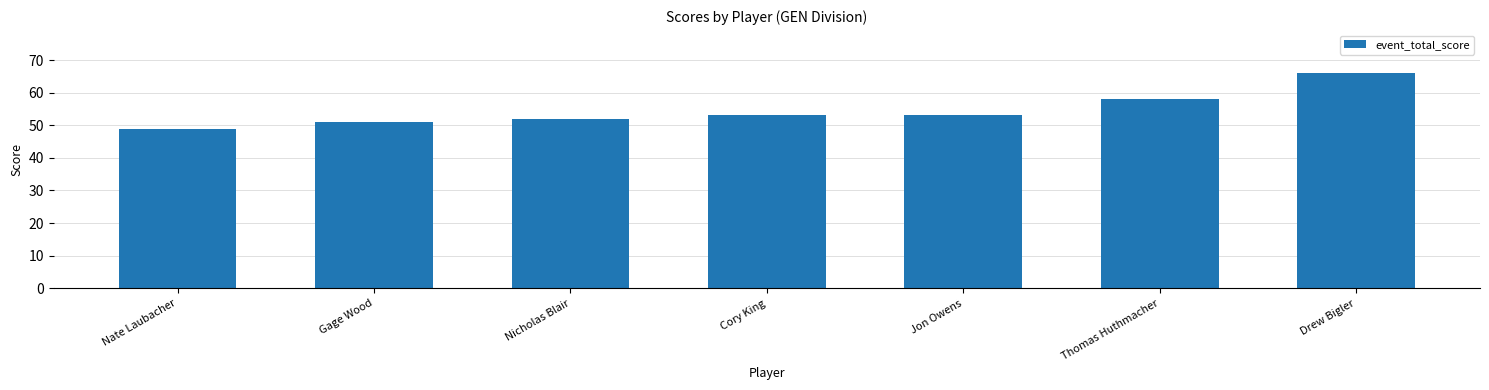

Reading right to left, extract all data points from this chart.

Drew Bigler=66	Thomas Huthmacher=58	Jon Owens=53	Cory King=53	Nicholas Blair=52	Gage Wood=51	Nate Laubacher=49